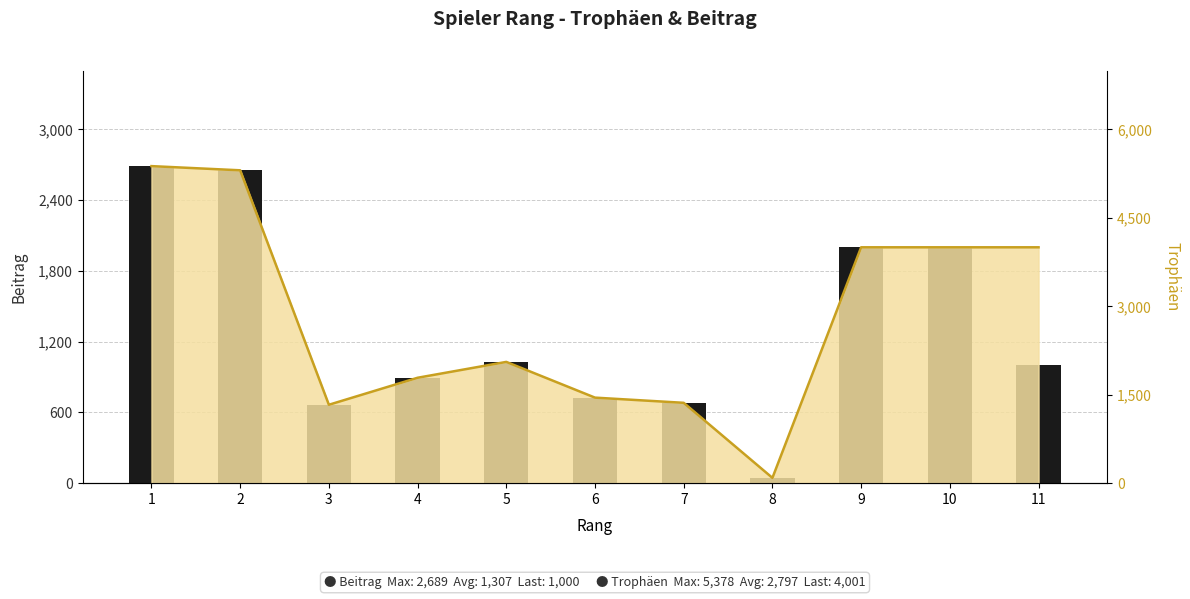

Reading left to right, list all the values displayed in this chart.

2689	2653	665	894	1028	725	681	45	2000	2000	1000